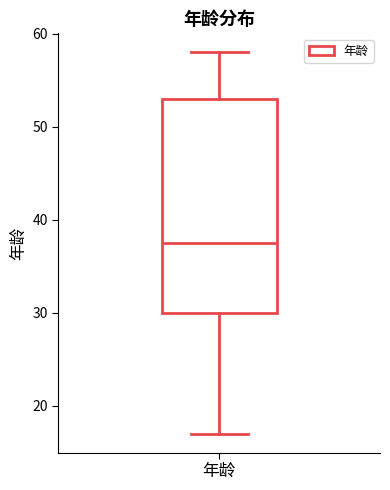

Transcribe this box plot: give where the median line is, the range the box spans, and where the two whiskers end, as read against the y-axis. The values are not printed on the chart, so give them approximately, as read against the axis.

median 38, box 30 to 53, whiskers 17 to 58